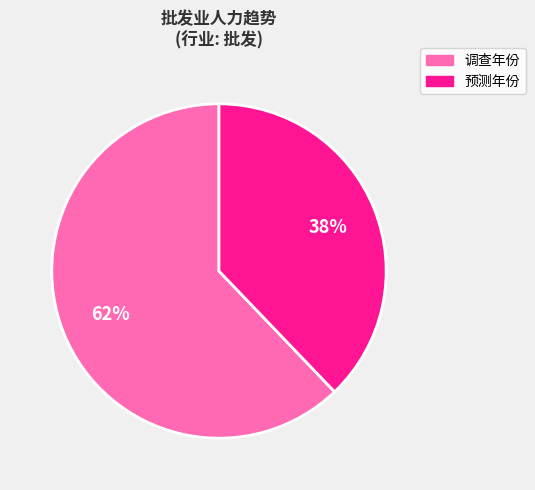

To the nearest percent, what is the average slice percentage?

50%